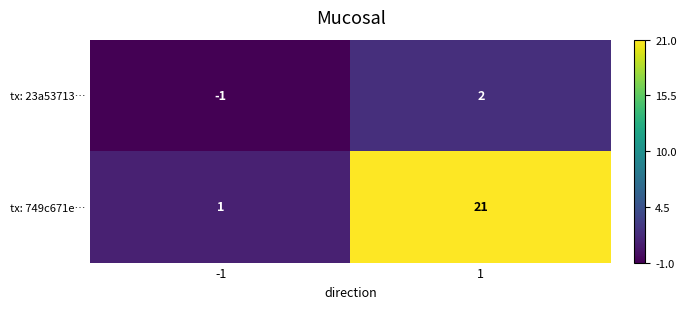

True or false: tx: 749c671e… has a value of 7 at 1.

False